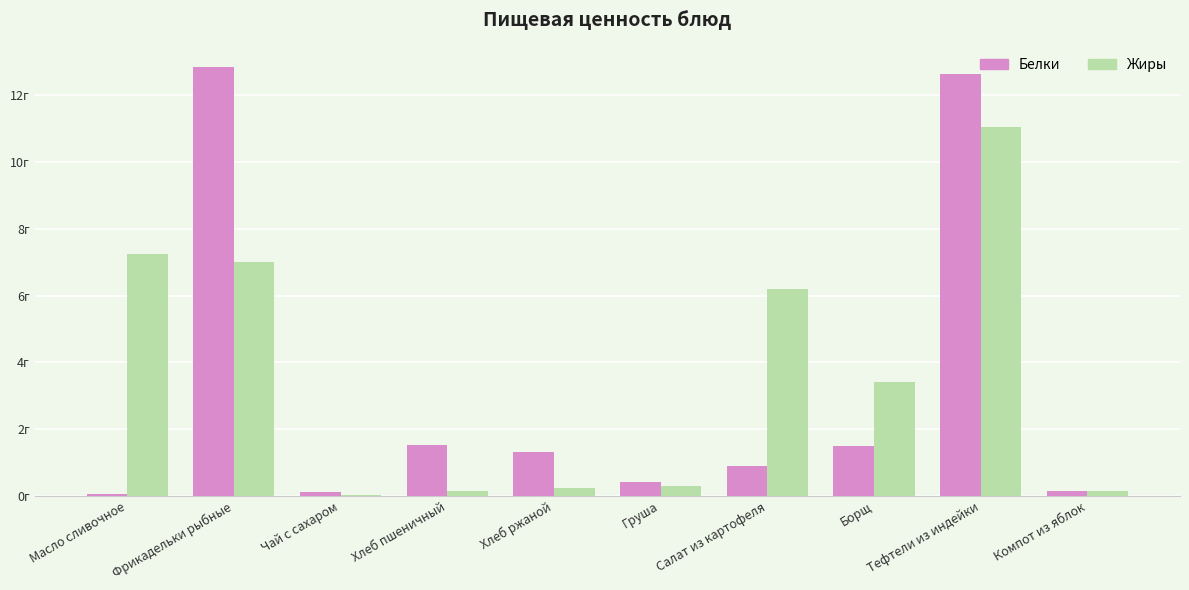

List the labels in order of Жиры value, smallest first.

Чай с сахаром, Хлеб пшеничный, Компот из яблок, Хлеб ржаной, Груша, Борщ, Салат из картофеля, Фрикадельки рыбные, Масло сливочное, Тефтели из индейки